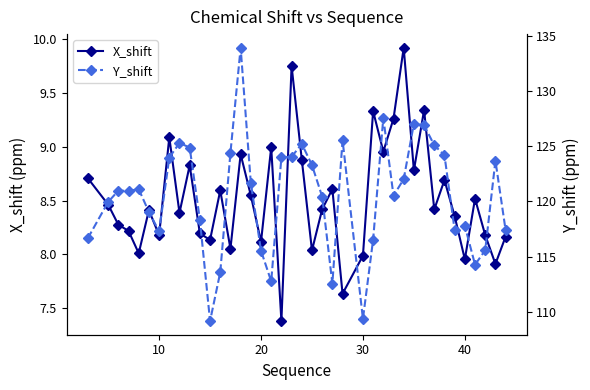

What is the minimum value for X_shift?

7.4